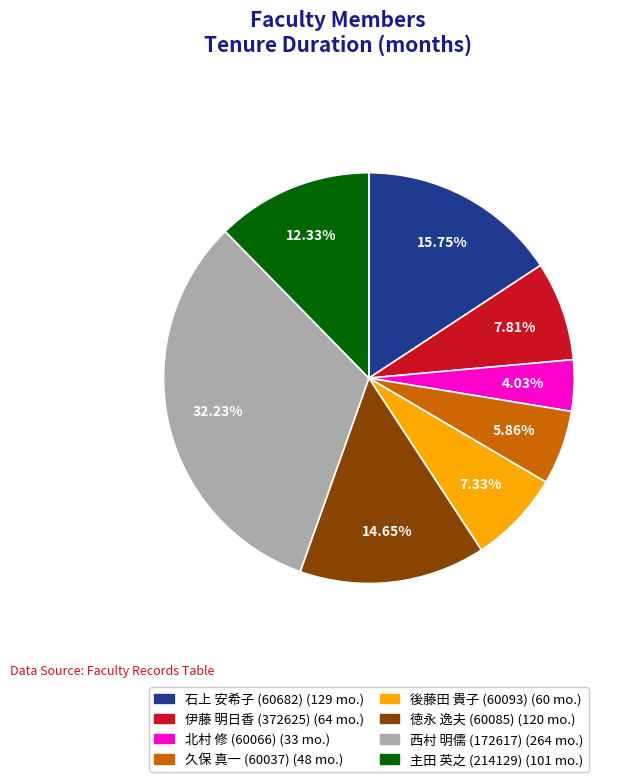

What is the ratio of the value at 石上 安希子 (60682) to the value at 伊藤 明日香 (372625)?

2.0